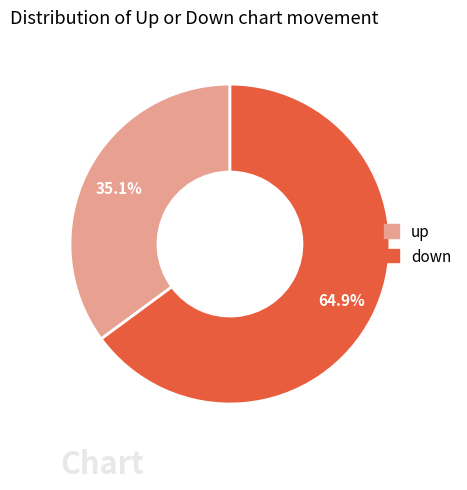

The up slice represents 35% of the pie. True or false?

True